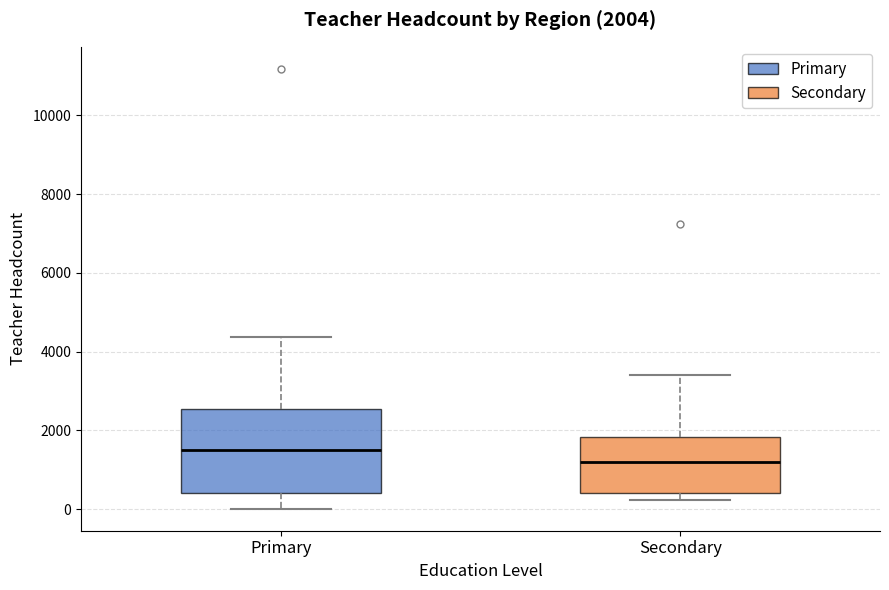

Which box is the tallest, from its lower edge to its upper edge?

Primary